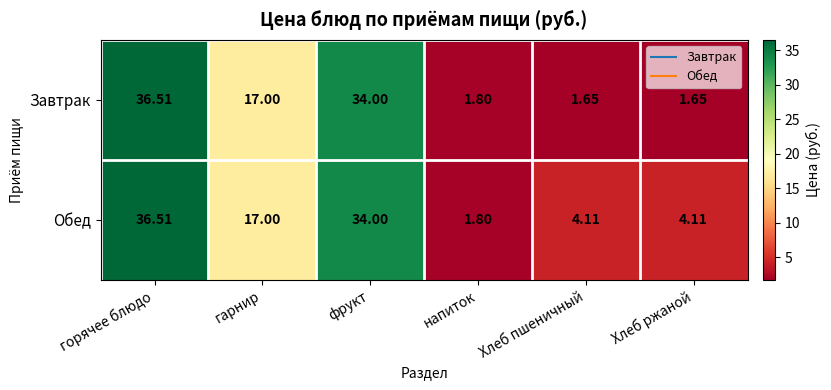

List the series in order of their overall mean, lowest first.

Завтрак, Обед